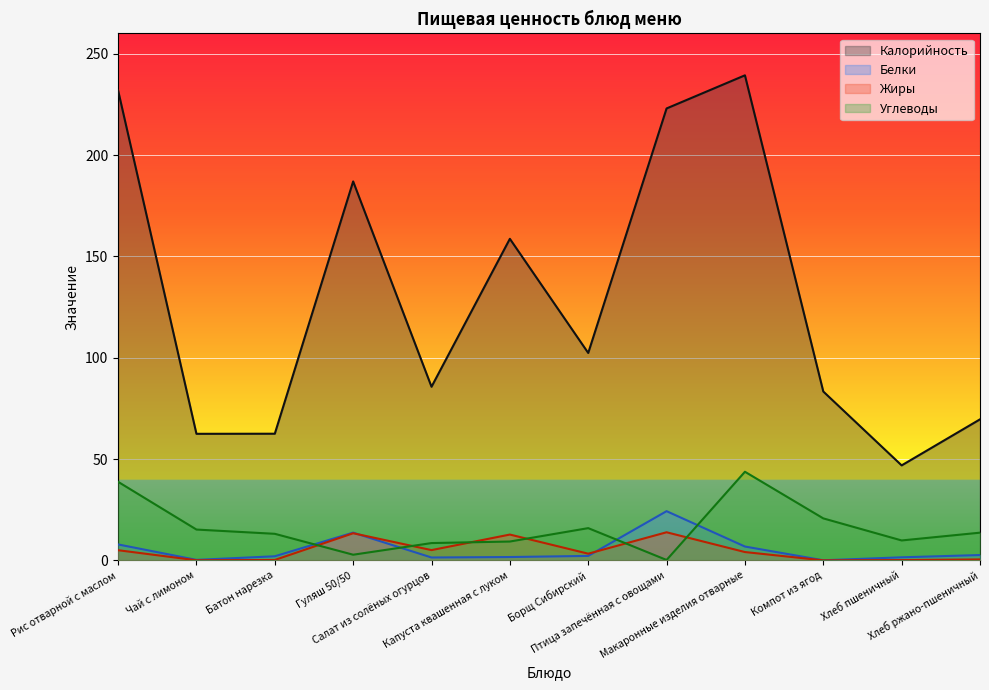

At which label does Белки first exceed 2?

Рис отварной с маслом